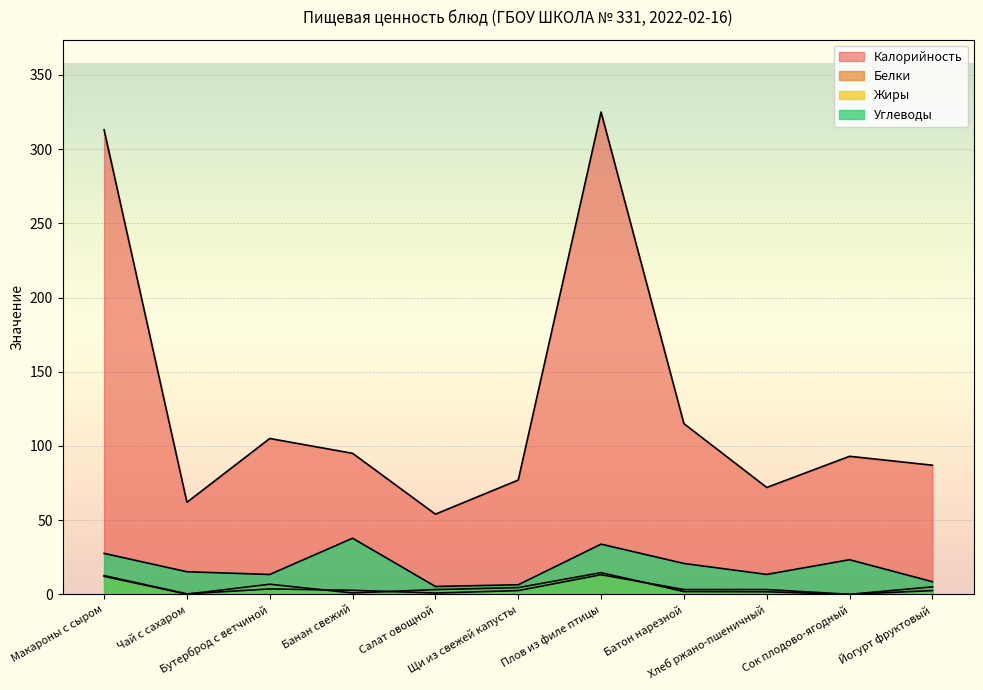

Reading left to right, what are all the values shown in this chart?

Калорийность: Макароны с сыром=313.0	Чай с сахаром=62.0	Бутерброд с ветчиной=105.0	Банан свежий=95.0	Салат овощной=54.0	Щи из свежей капусты=77.0	Плов из филе птицы=325.0	Батон нарезной=115.0	Хлеб ржано-пшеничный=72.0	Сок плодово-ягодный=93.0	Йогурт фруктовый=87.0
Белки: Макароны с сыром=12.6	Чай с сахаром=0.3	Бутерброд с ветчиной=3.6	Банан свежий=2.7	Салат овощной=0.9	Щи из свежей капусты=2.5	Плов из филе птицы=13.2	Батон нарезной=3.2	Хлеб ржано-пшеничный=3.2	Сок плодово-ягодный=0.0	Йогурт фруктовый=5.0
Жиры: Макароны с сыром=12.1	Чай с сахаром=0.1	Бутерброд с ветчиной=6.8	Банан свежий=0.9	Салат овощной=3.2	Щи из свежей капусты=4.5	Плов из филе птицы=14.6	Батон нарезной=1.9	Хлеб ржано-пшеничный=1.7	Сок плодово-ягодный=0.0	Йогурт фруктовый=2.5
Углеводы: Макароны с сыром=27.6	Чай с сахаром=15.2	Бутерброд с ветчиной=13.4	Банан свежий=37.8	Салат овощной=5.3	Щи из свежей капусты=6.4	Плов из филе птицы=33.8	Батон нарезной=20.8	Хлеб ржано-пшеничный=13.4	Сок плодово-ягодный=23.3	Йогурт фруктовый=8.5